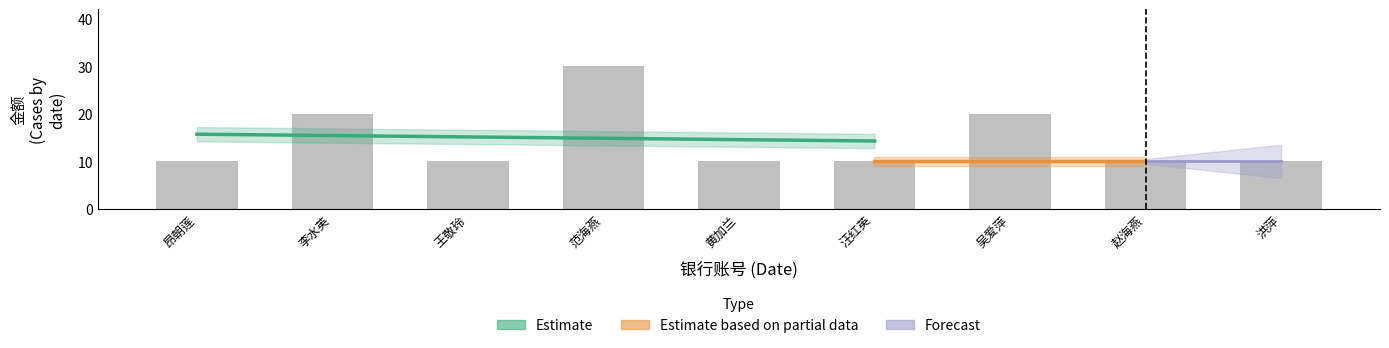

Which category has the highest value across all series?

范海燕